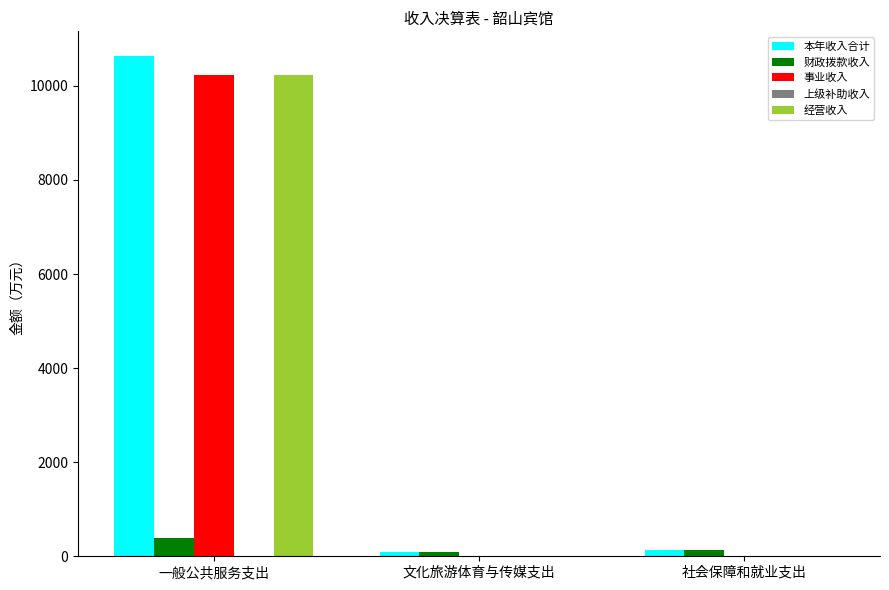

Which series has the widest spread of values?

本年收入合计